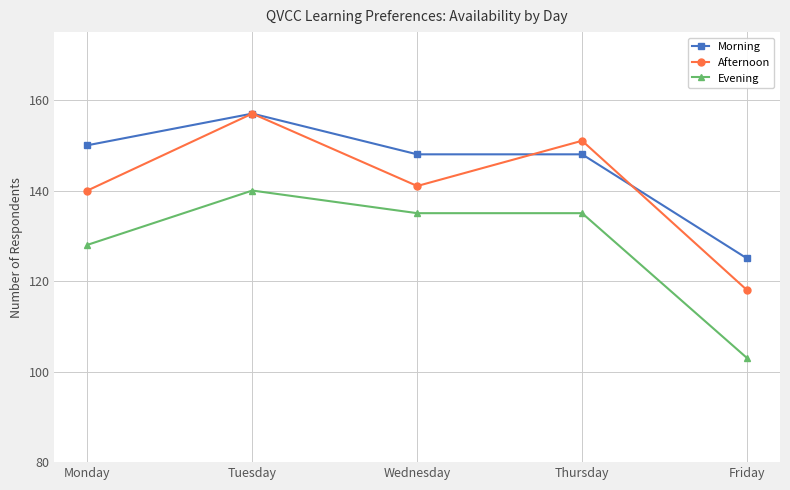

At which category is the sum across all series the highest?

Tuesday